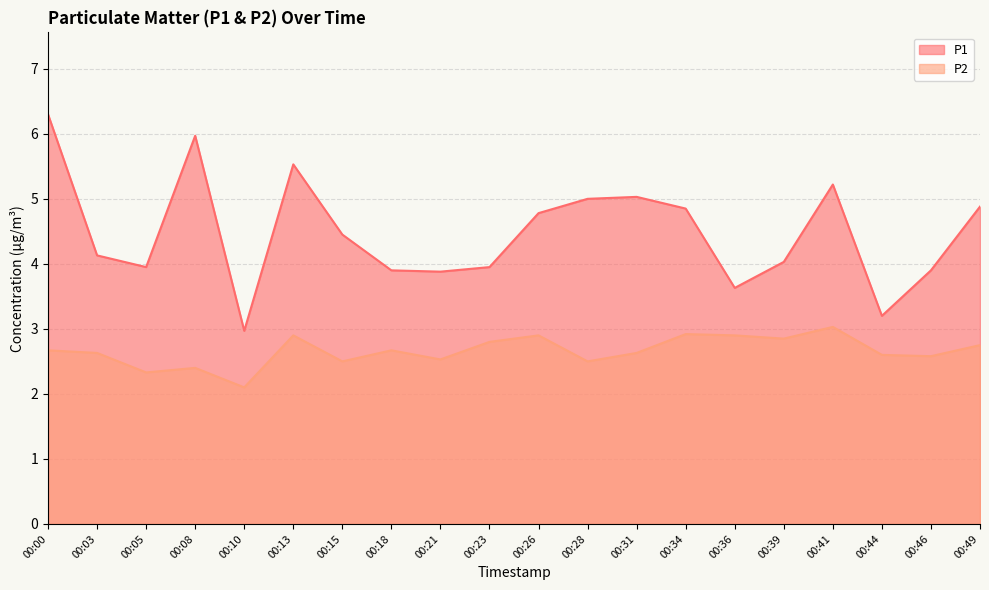

Where is P2 nearest to the value 2?

00:10